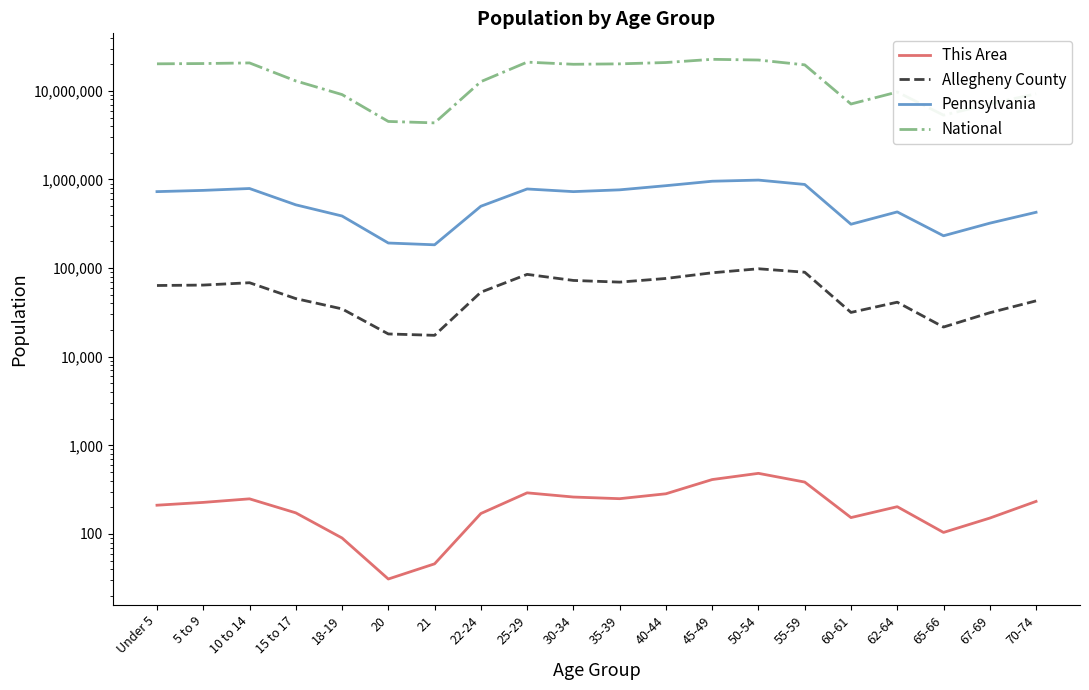

Which series has the largest range (max minus min)?

National